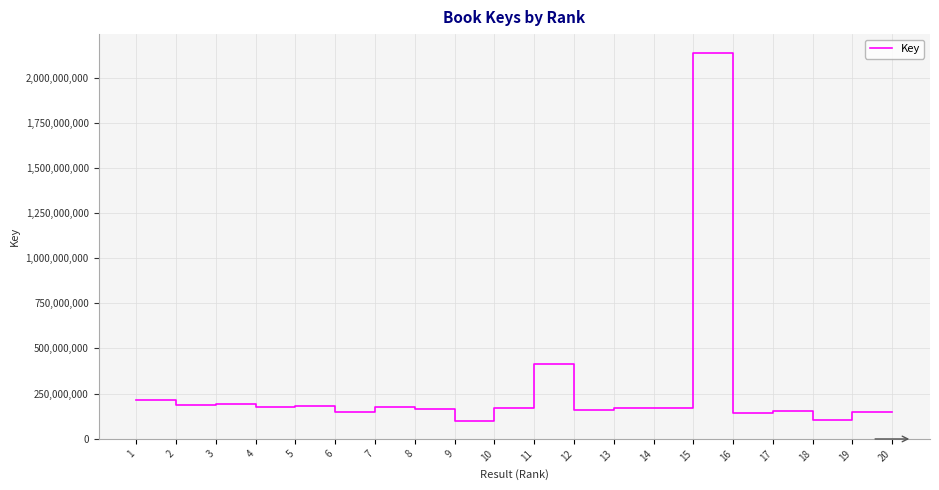

What is the greatest value displayed?

2138584361